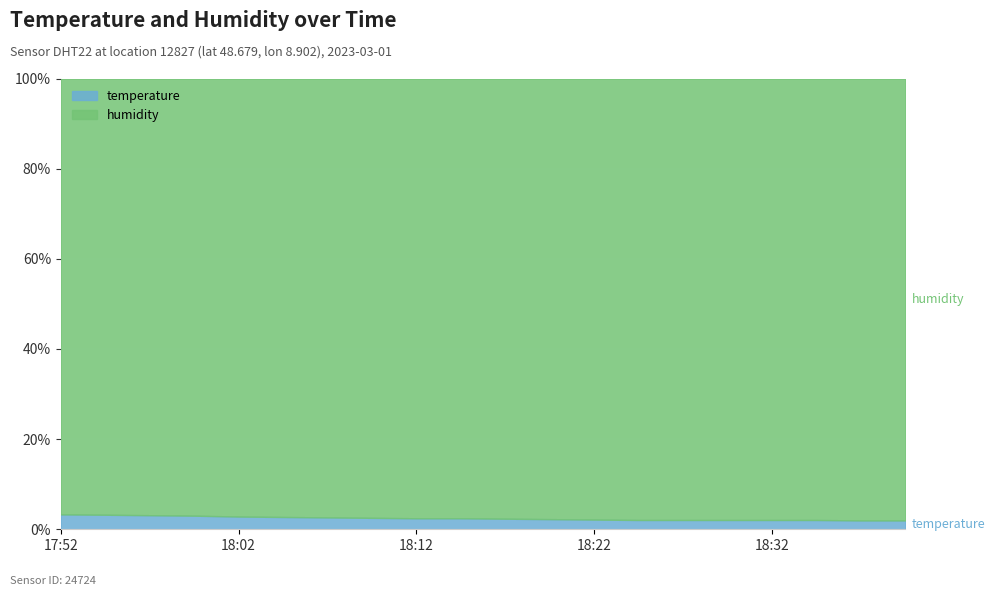

What are all the series names shown in the legend?

temperature, humidity